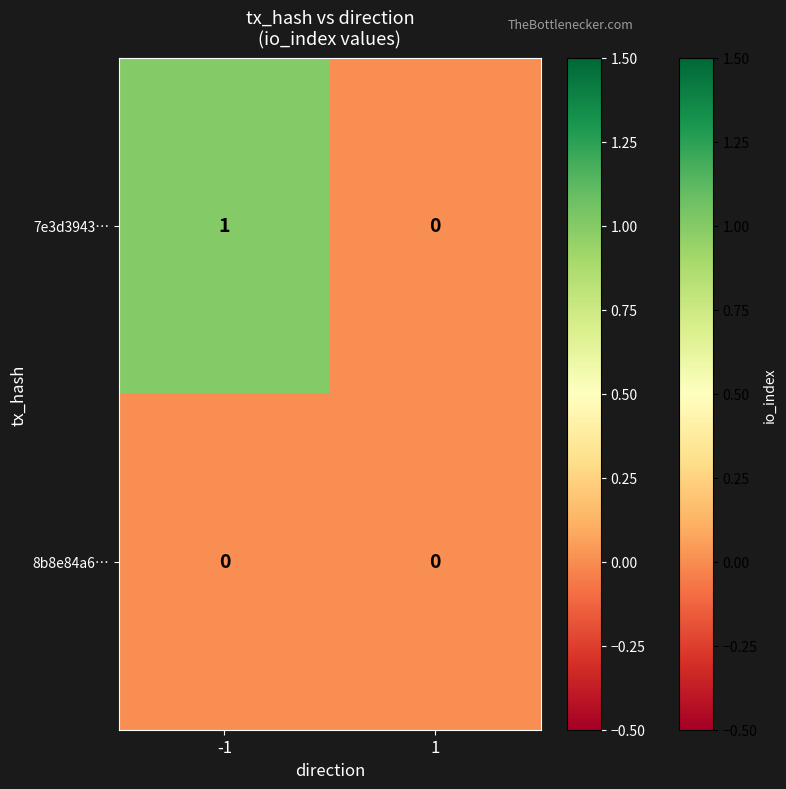

List the series in order of their peak value, highest first.

7e3d3943…, 8b8e84a6…